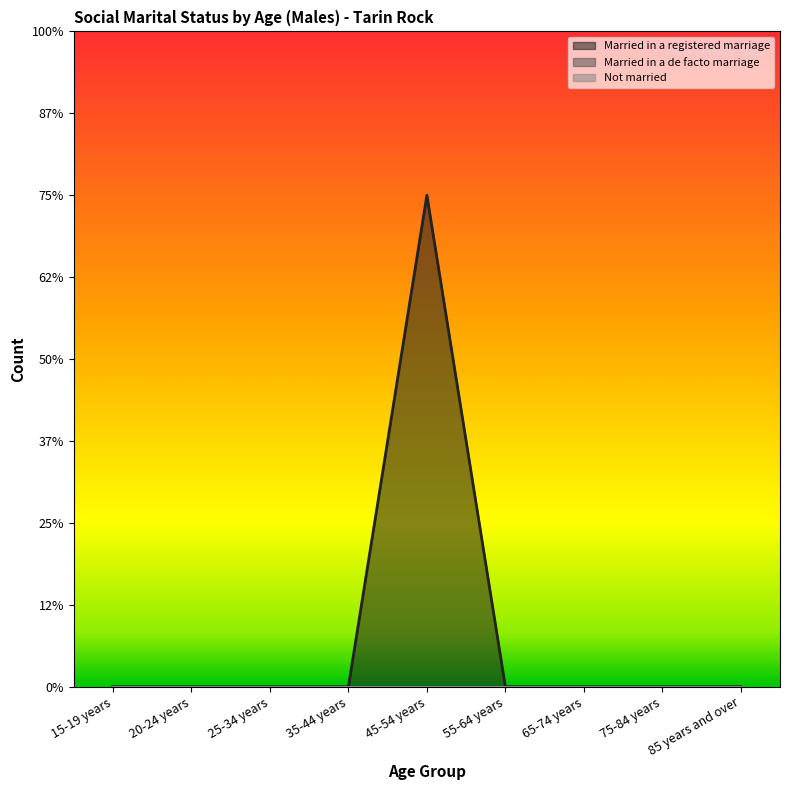

What are all the series names shown in the legend?

Married in a registered marriage, Married in a de facto marriage, Not married